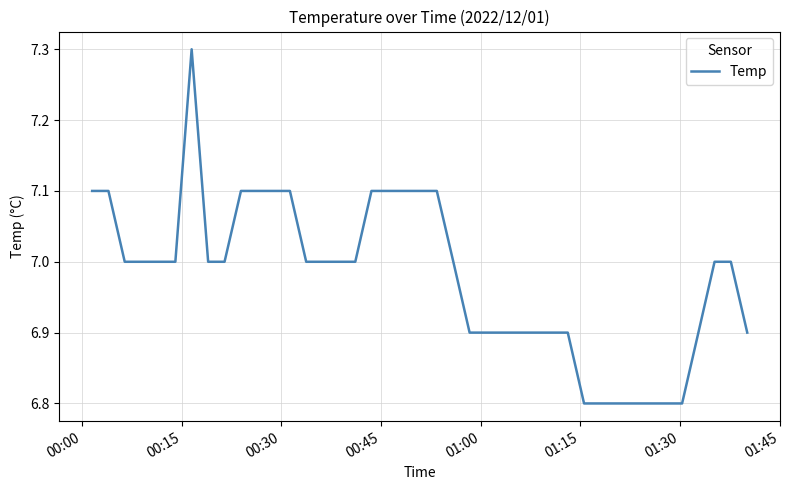

What is the maximum value shown in the chart?

7.3